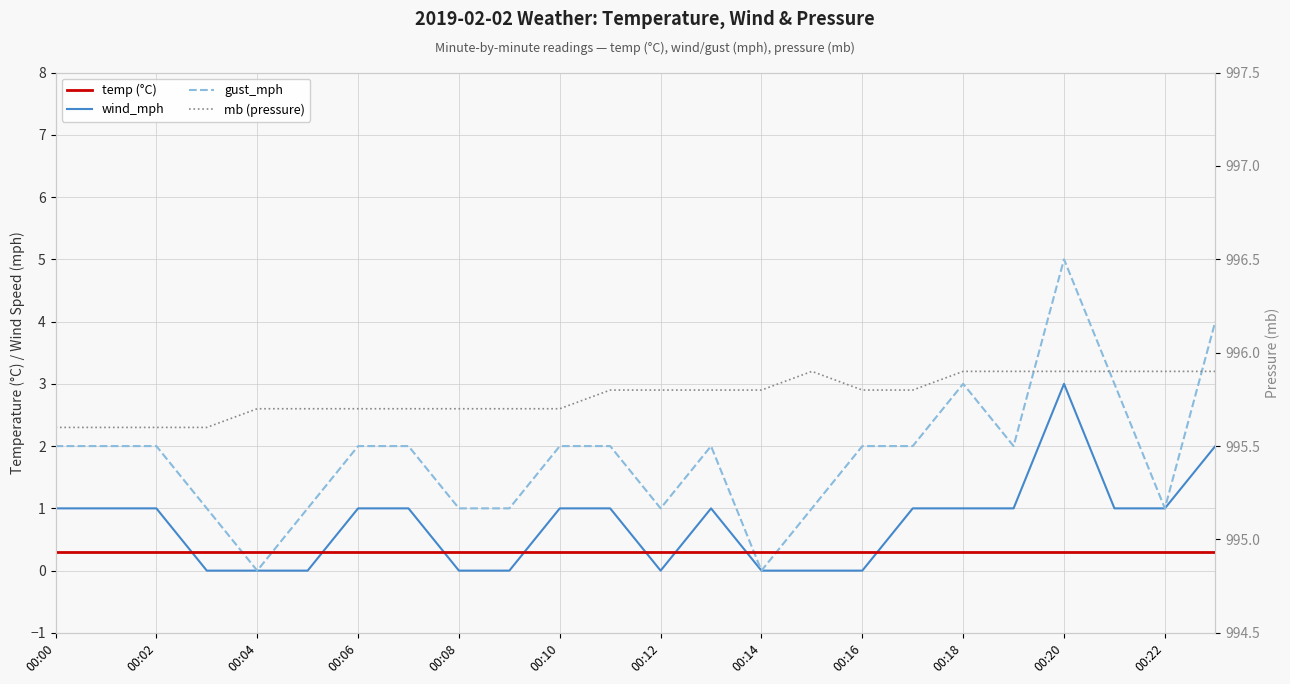

What is the difference between the mb (pressure) values at 12 and 23?

0.1